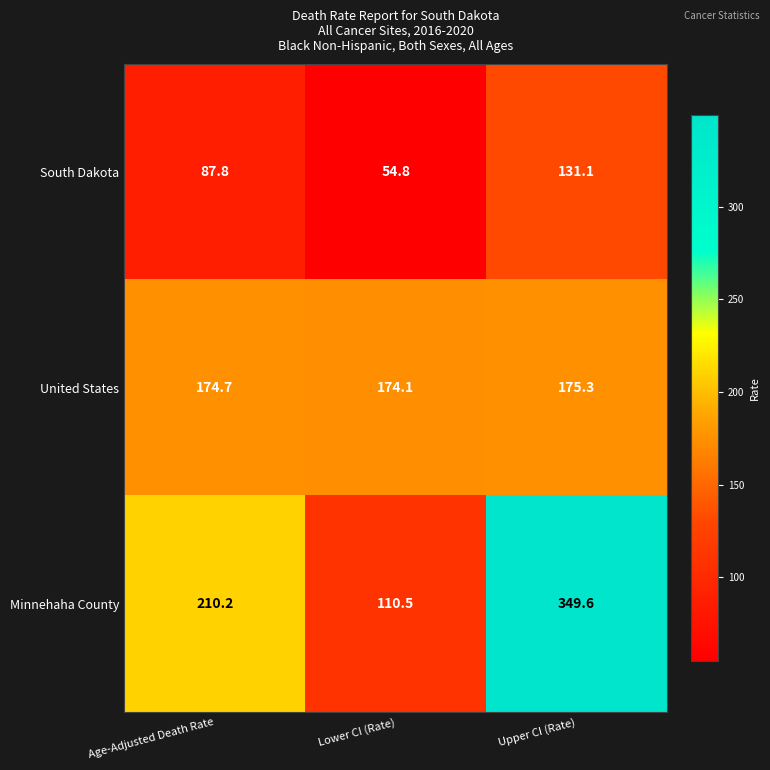

Which series has the largest range (max minus min)?

Minnehaha County